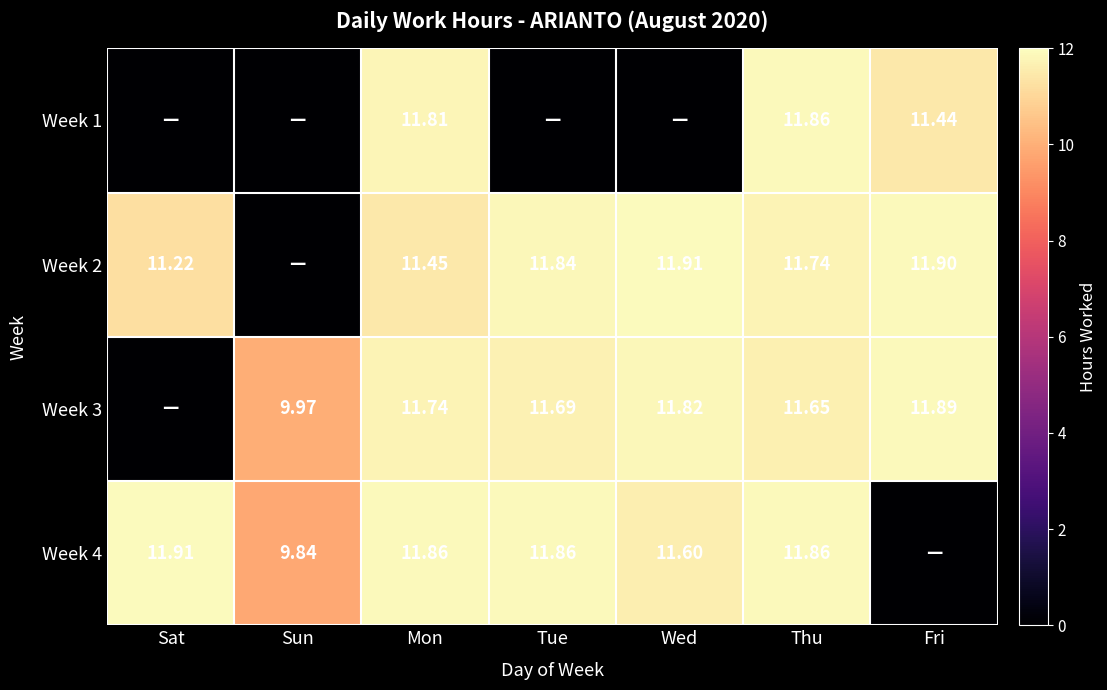

At which category is the sum across all series the highest?

Thu